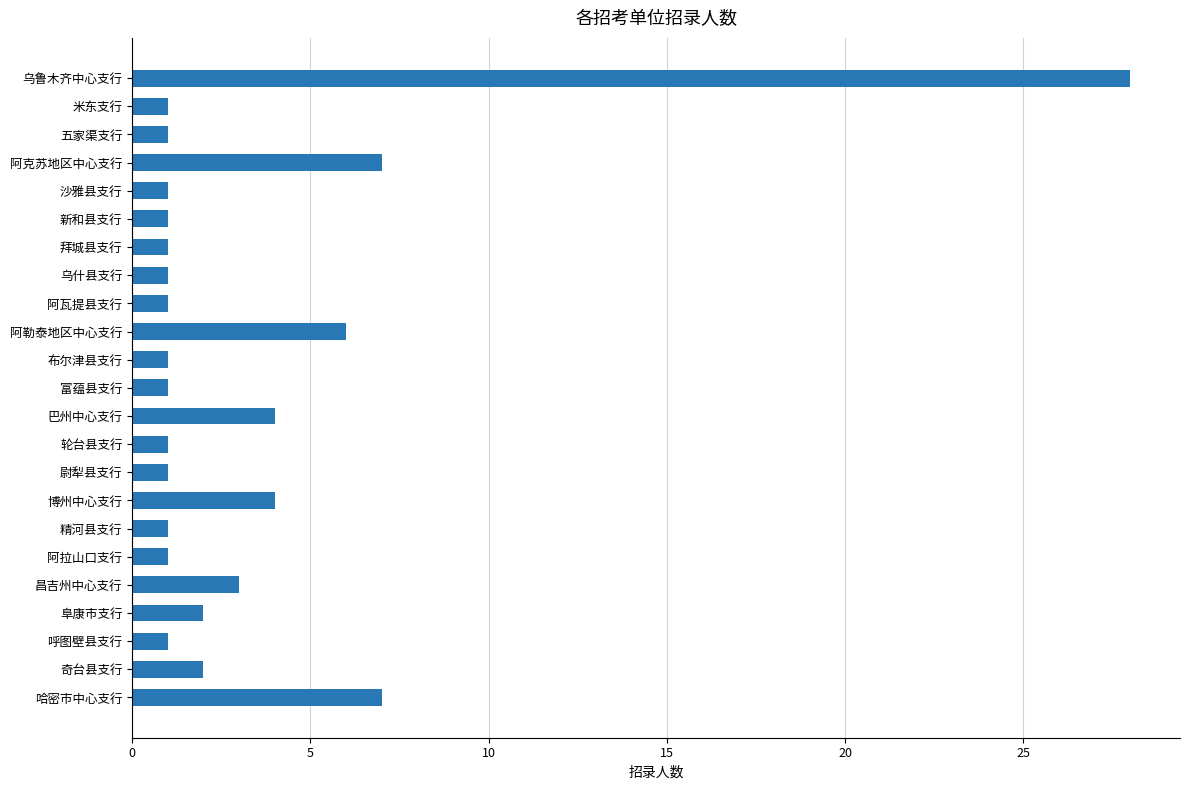

What is the label of the 23rd bar from the top?

哈密市中心支行